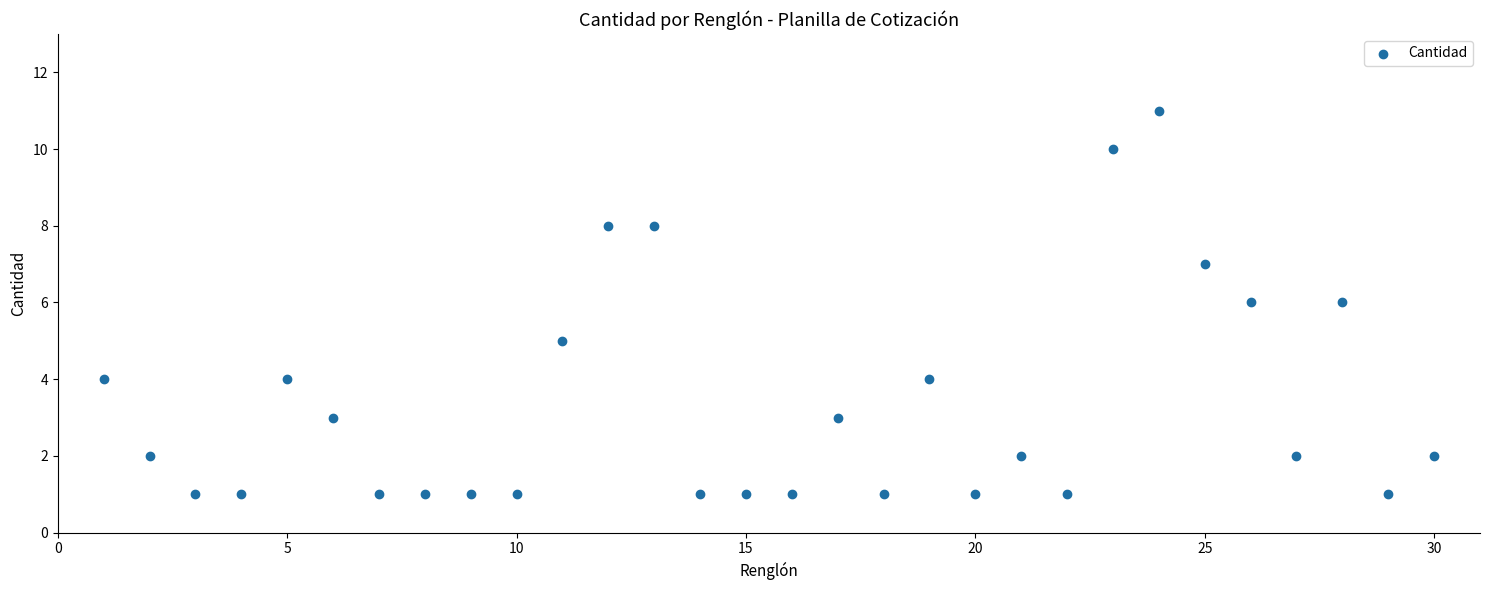

What is the range of X values (max minus min)?

29